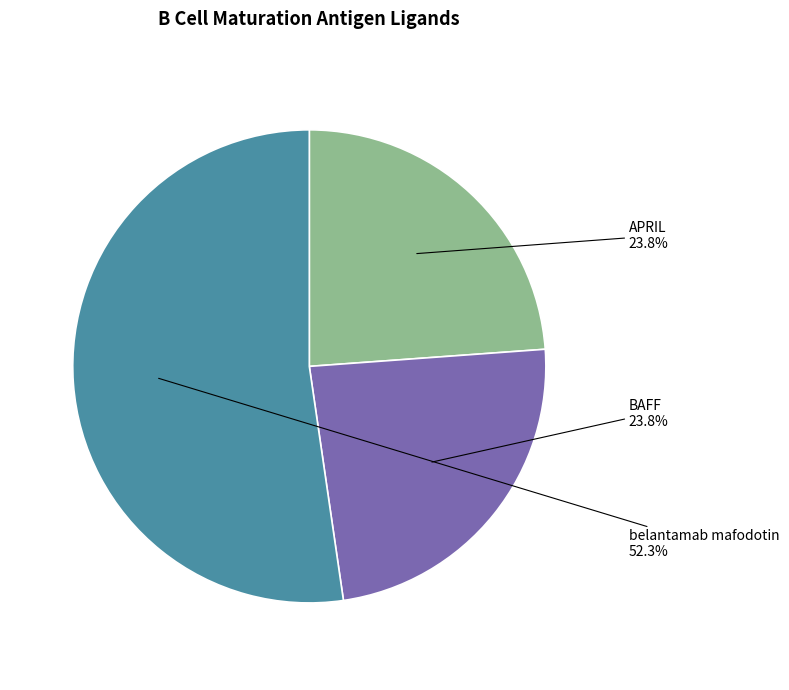

Is there any slice that represents more than half of the pie?

Yes